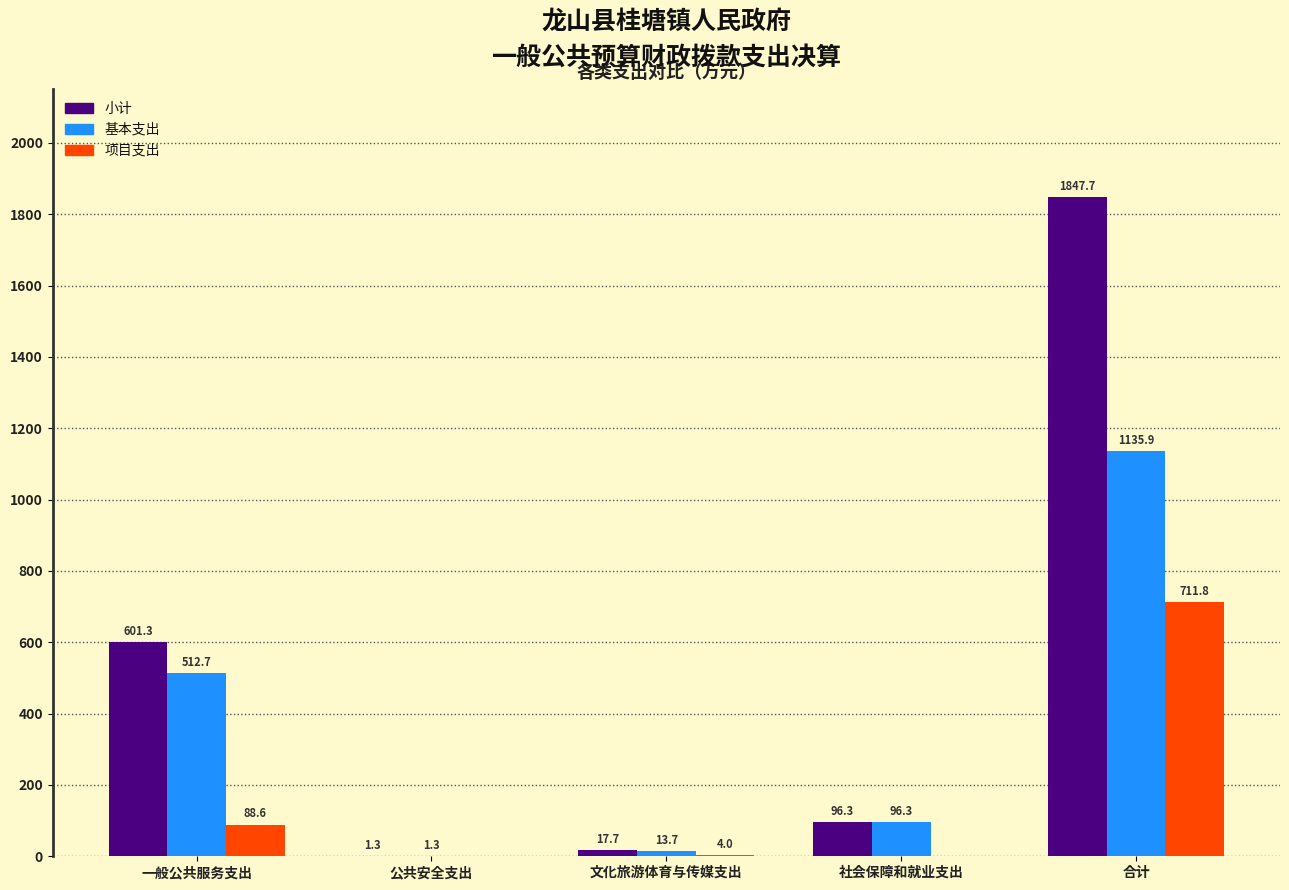

Reading left to right, list all the values displayed in this chart.

小计: 一般公共服务支出=601.3	公共安全支出=1.3	文化旅游体育与传媒支出=17.7	社会保障和就业支出=96.3	合计=1847.7
基本支出: 一般公共服务支出=512.7	公共安全支出=1.3	文化旅游体育与传媒支出=13.7	社会保障和就业支出=96.3	合计=1135.9
项目支出: 一般公共服务支出=88.6	公共安全支出=0.0	文化旅游体育与传媒支出=4.0	社会保障和就业支出=0.0	合计=711.8